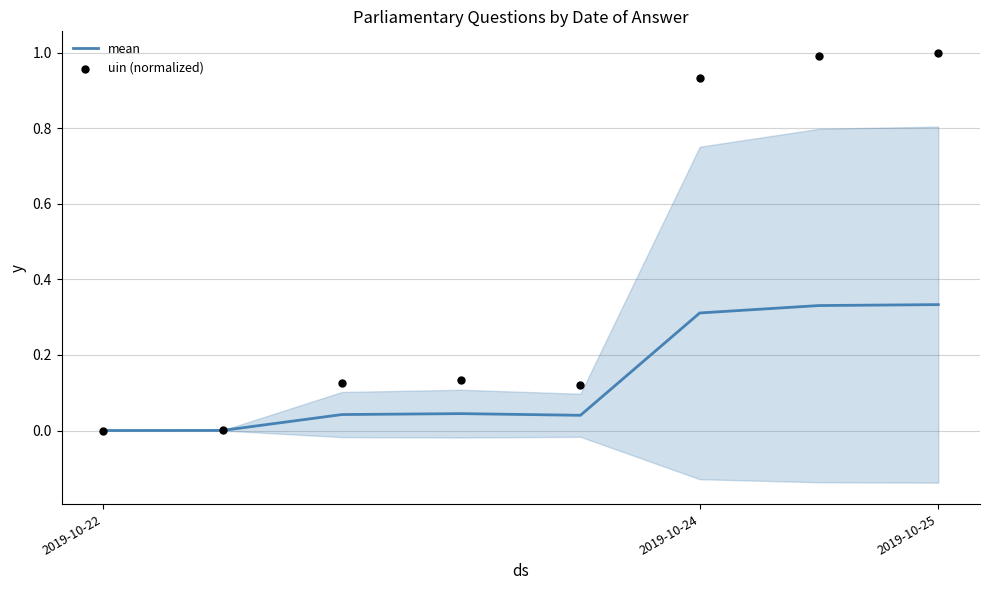

Which series reaches the minimum Y coordinate?

mean